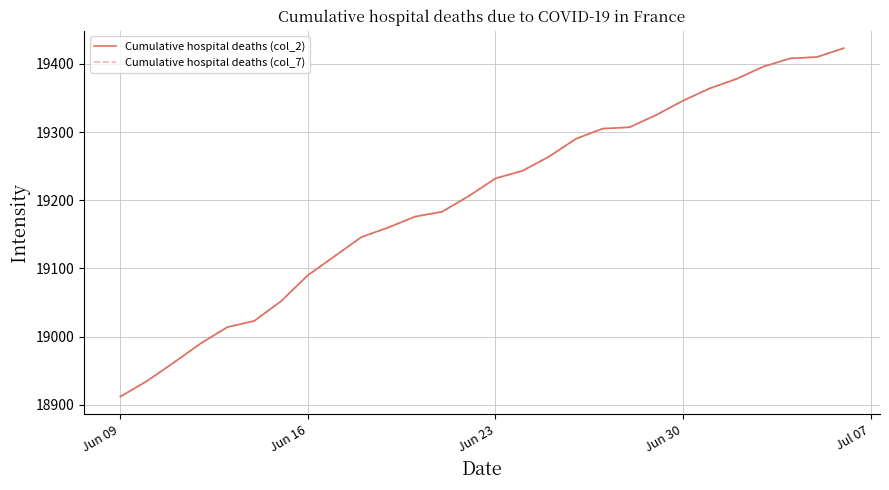

List the series in order of their peak value, lowest first.

Cumulative hospital deaths (col_2), Cumulative hospital deaths (col_7)